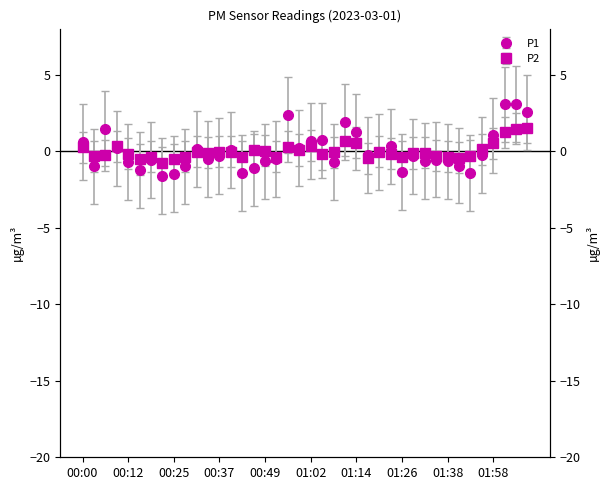

Where is P2 nearest to the value 0?

00:49